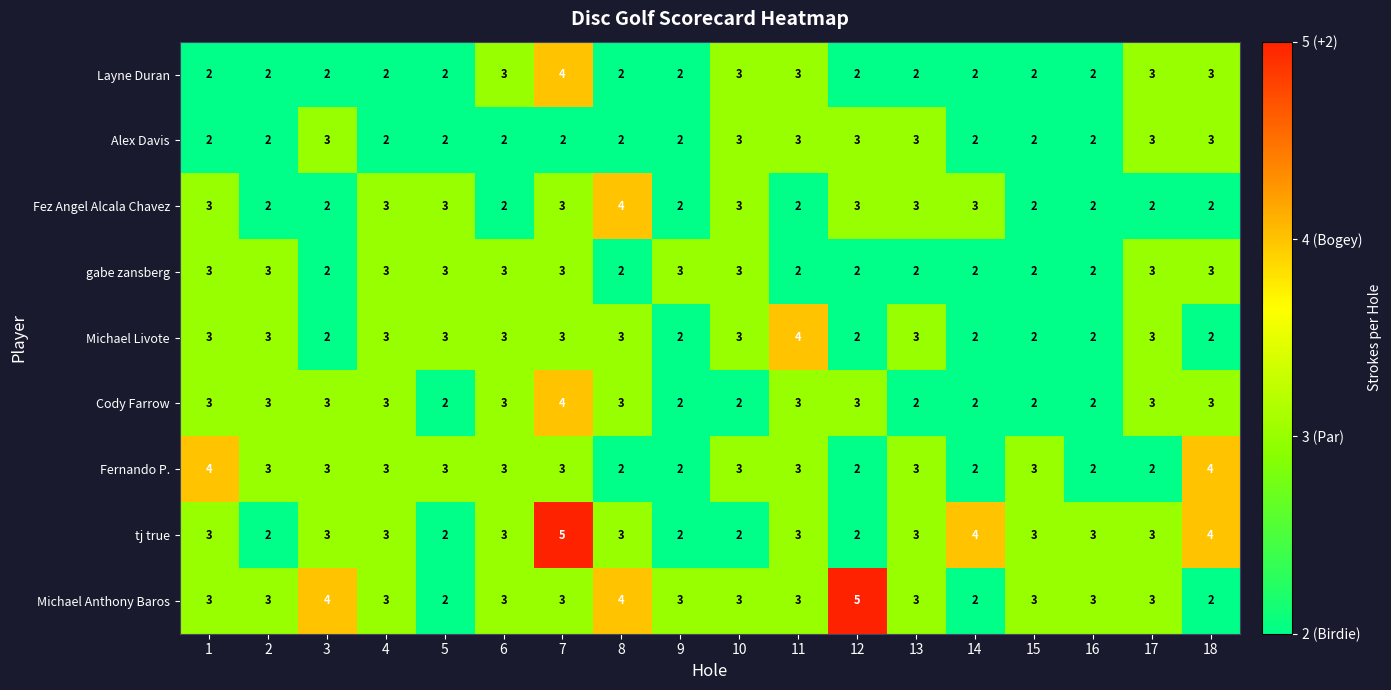

What is the approximate value of Michael Livote at 17?

3